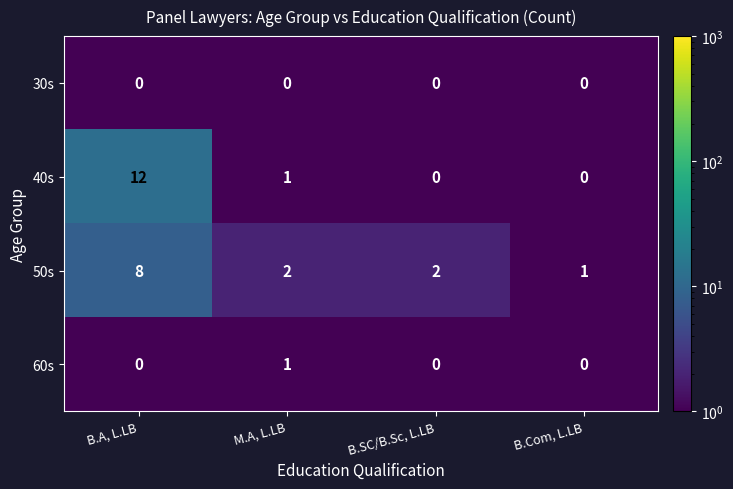

At which label does 40s reach its peak?

B.A, L.LB